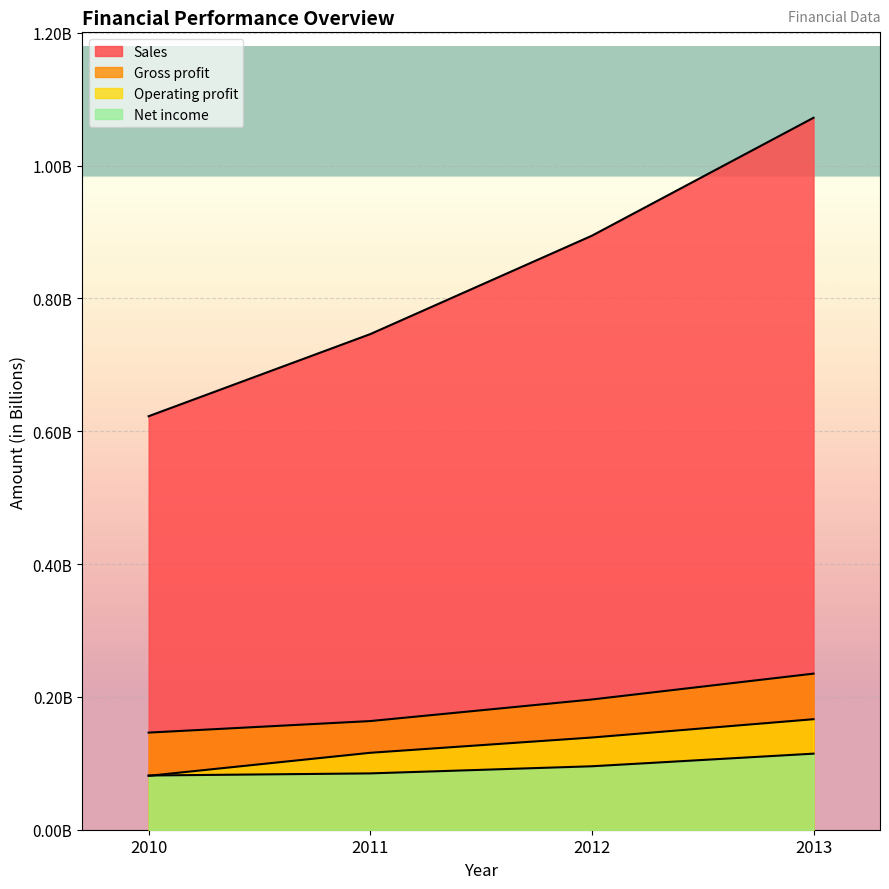

Rank the series at 2013 from highest to lowest value.

Sales, Gross profit, Operating profit, Net income